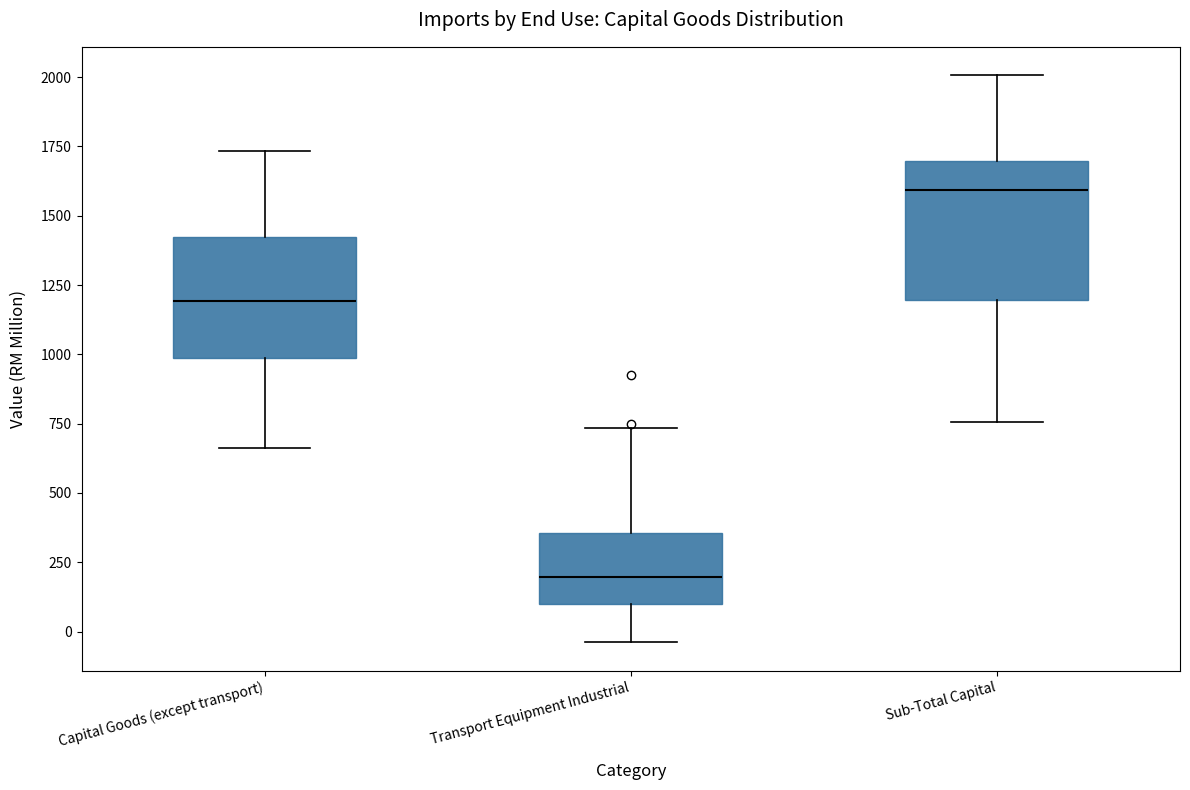

Reading left to right, transcribe this box plot: for each box, give where its median line is, the range the box spans, and where its two whiskers end, as read against the y-axis. The values are not printed on the chart, so give them approximately, as read against the axis.

Capital Goods (except transport): median 1200, box 1000 to 1400, whiskers 650 to 1750
Transport Equipment Industrial: median 200, box 100 to 350, whiskers -50 to 750
Sub-Total Capital: median 1600, box 1200 to 1700, whiskers 750 to 2000